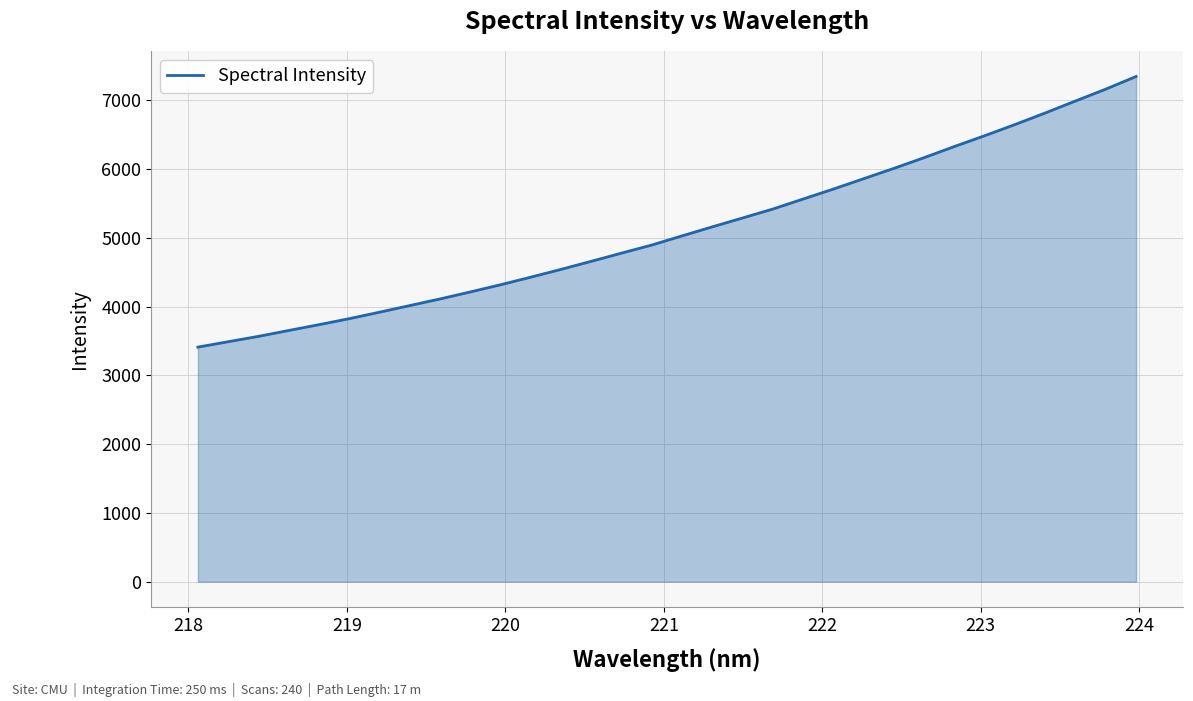

What is the difference between the maximum and minimum values?

3934.0